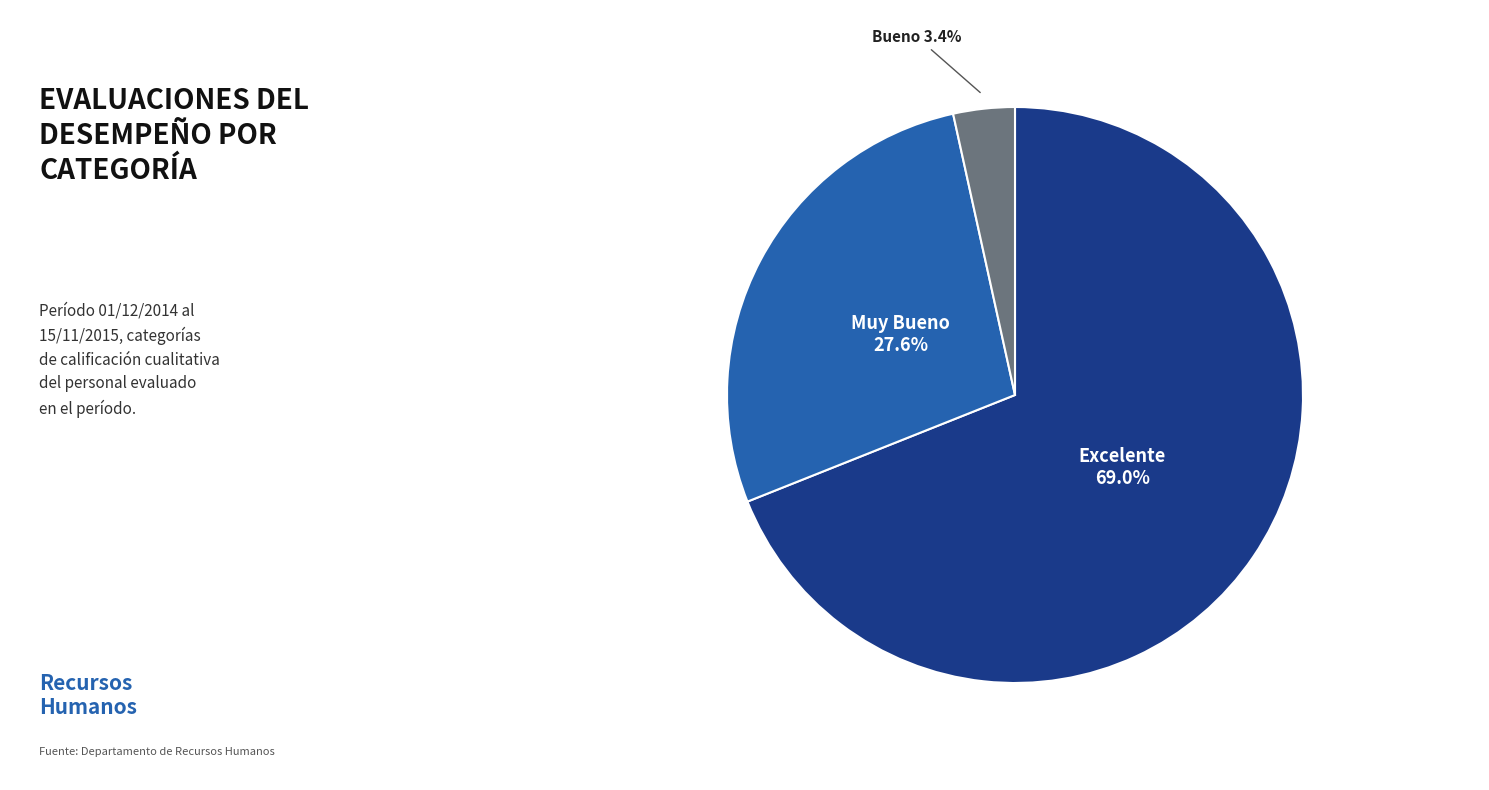

Is there a majority slice in this chart?

Yes